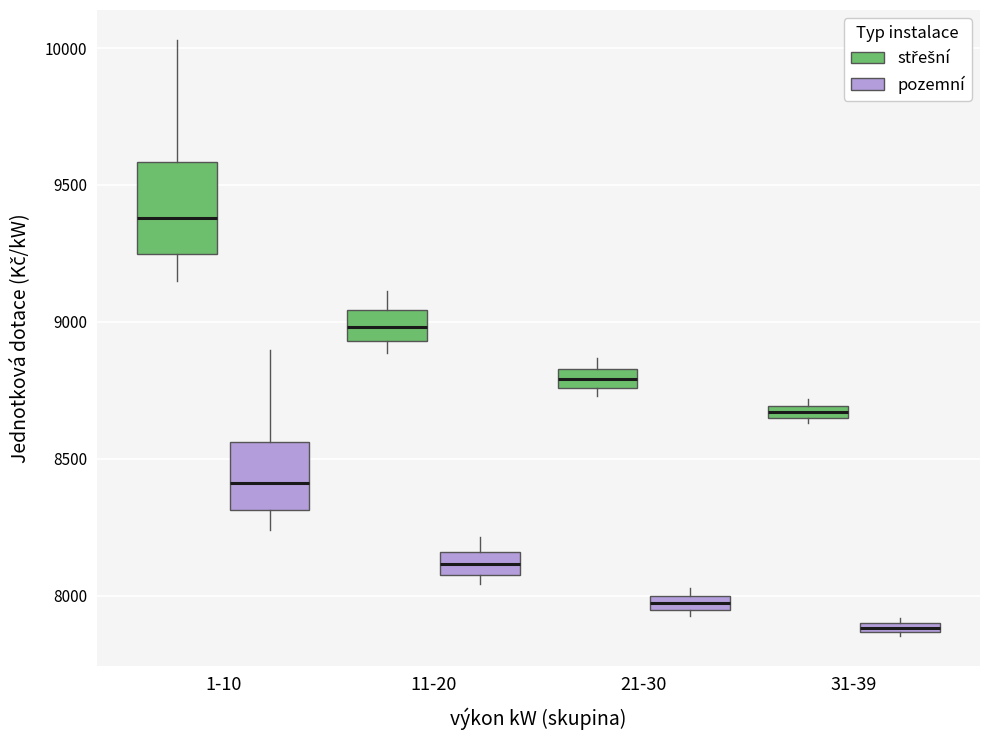

Where is the lower edge of the box for 11-20 (pozemní) on the y-axis? The values are not printed on the chart, so give them approximately, as read against the axis.

8100